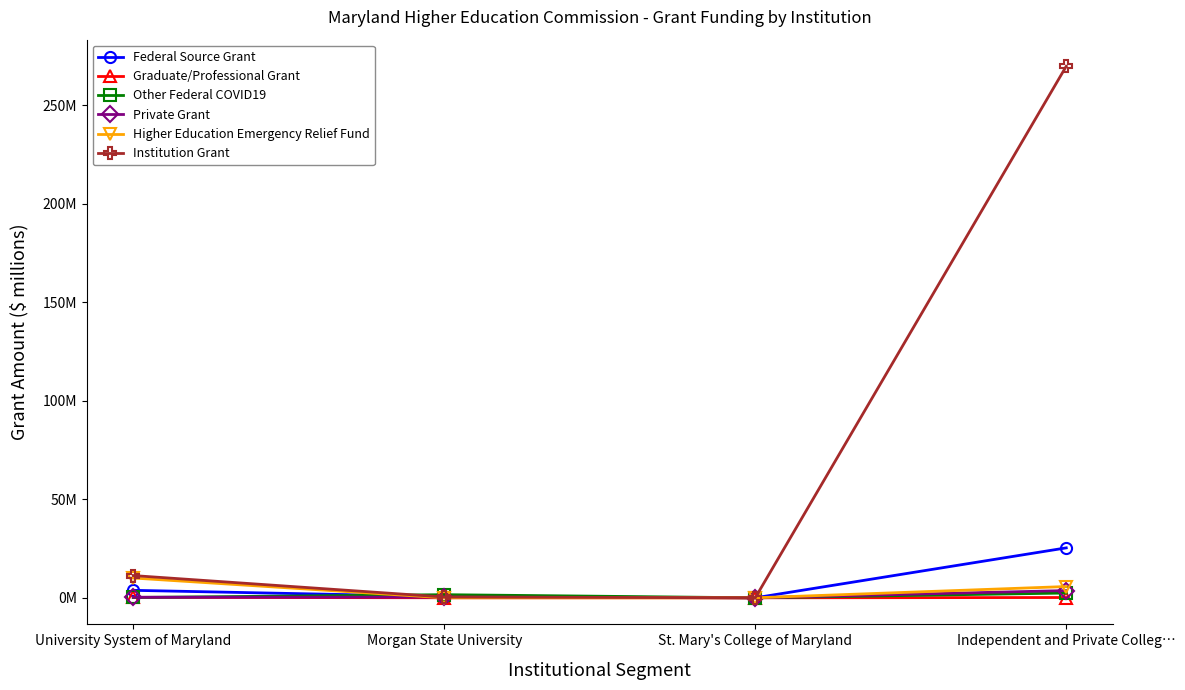

What are all the series names shown in the legend?

Federal Source Grant, Graduate/Professional Grant, Other Federal COVID19, Private Grant, Higher Education Emergency Relief Fund, Institution Grant